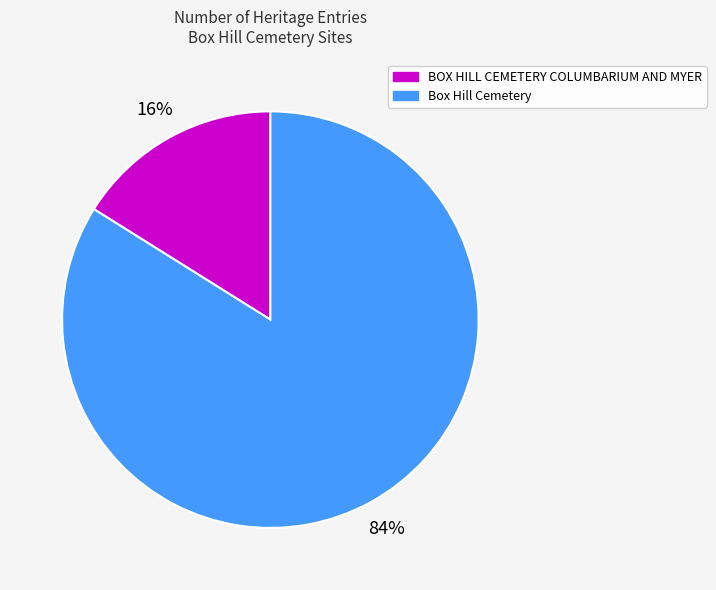

Combined, do BOX HILL CEMETERY COLUMBARIUM AND MYER and Box Hill Cemetery account for over 50%?

Yes